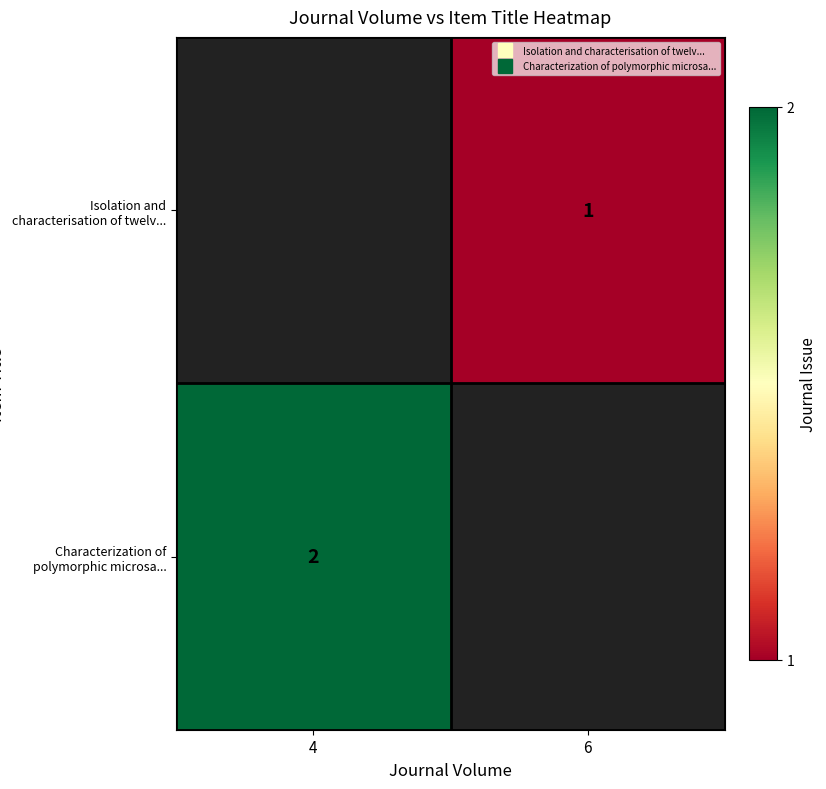

How many values in Isolation and characterisation of twelv... are above zero?

1